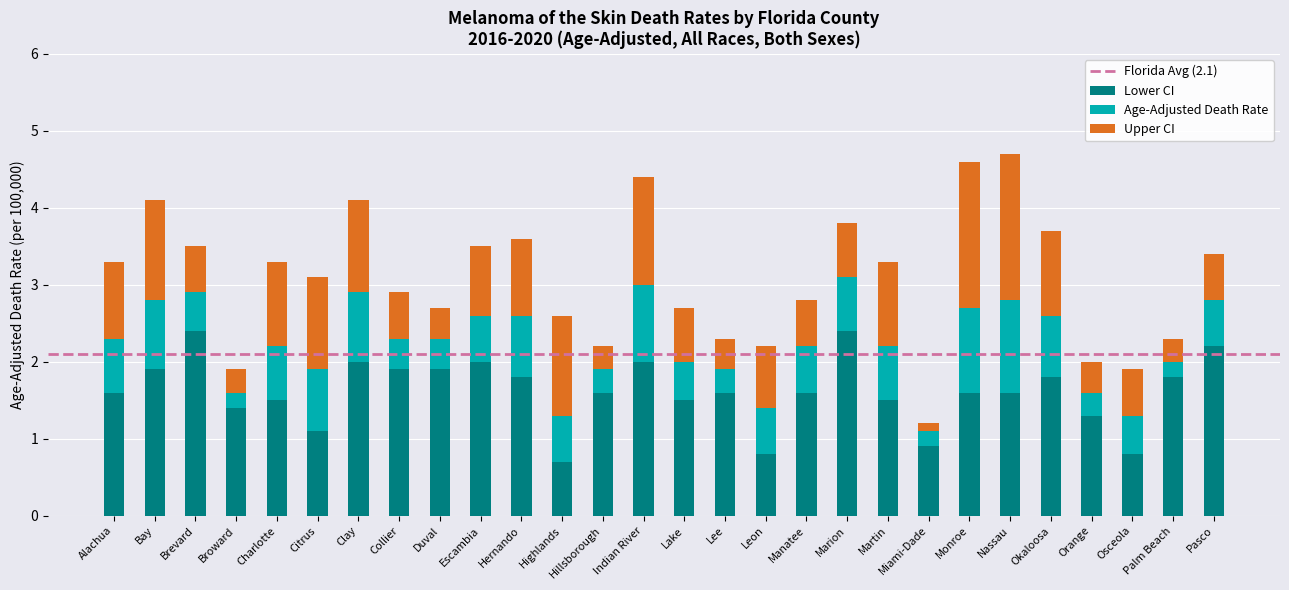

What is the total value across all series at Clay?

4.1